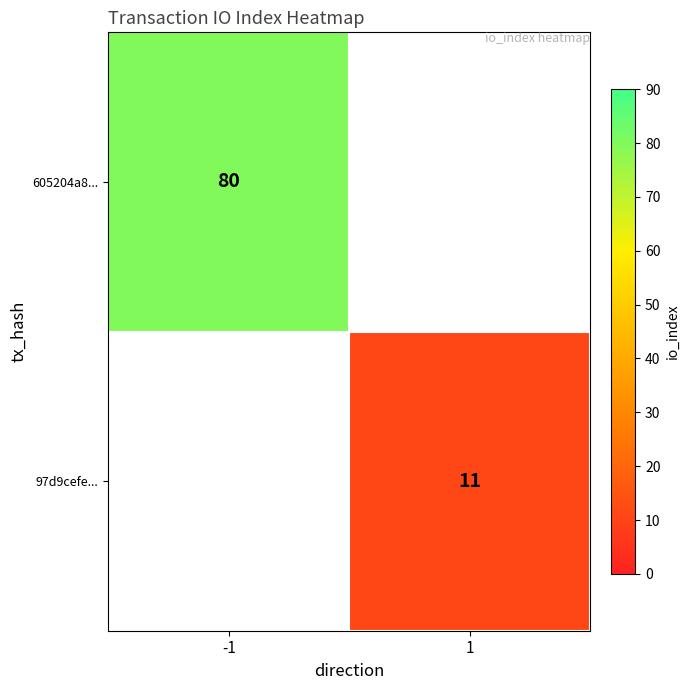

Is it true that 605204a8... equals 80 at -1?

True